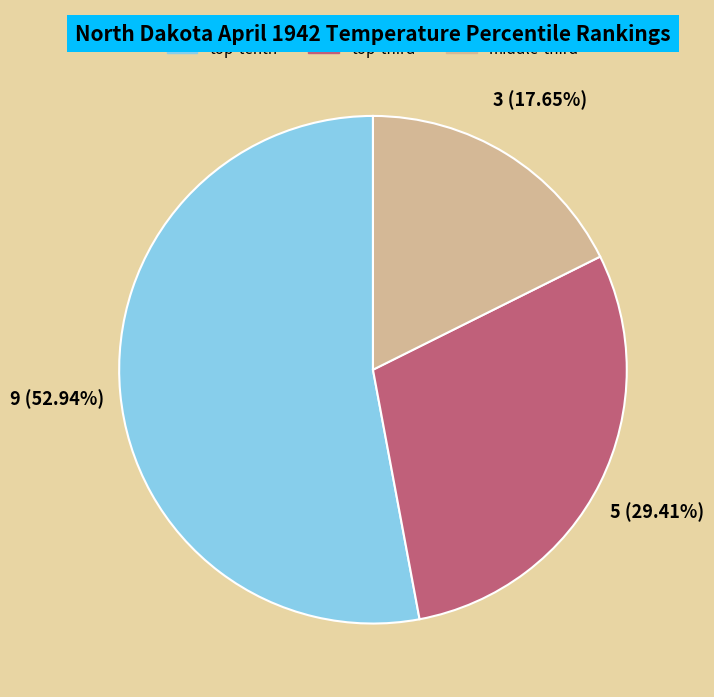

Is there a majority slice in this chart?

Yes